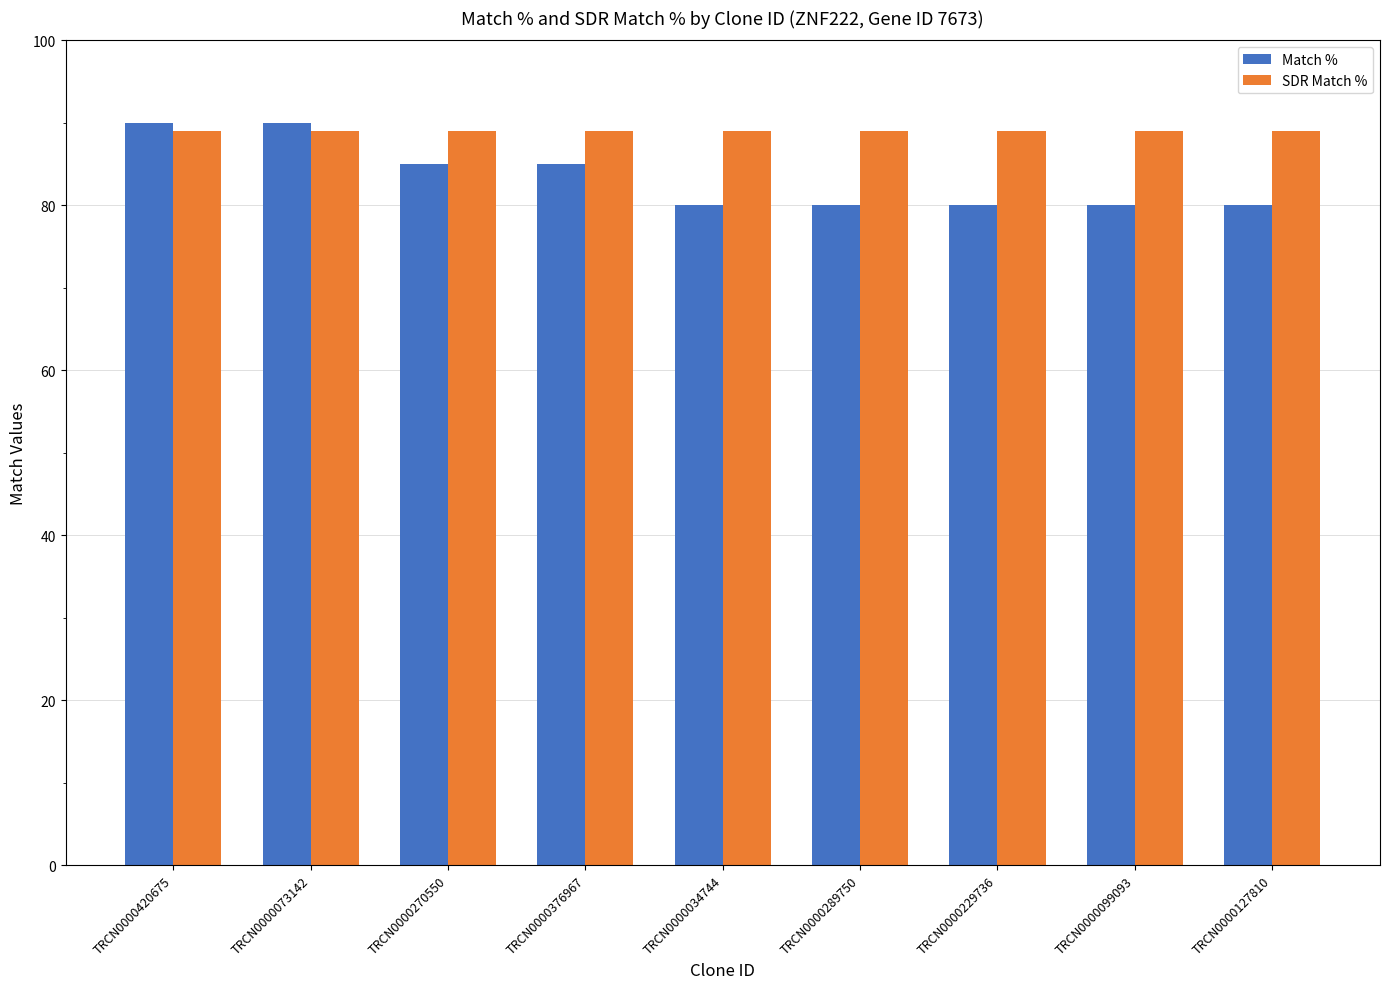

What is the average value of the Match % series?

83